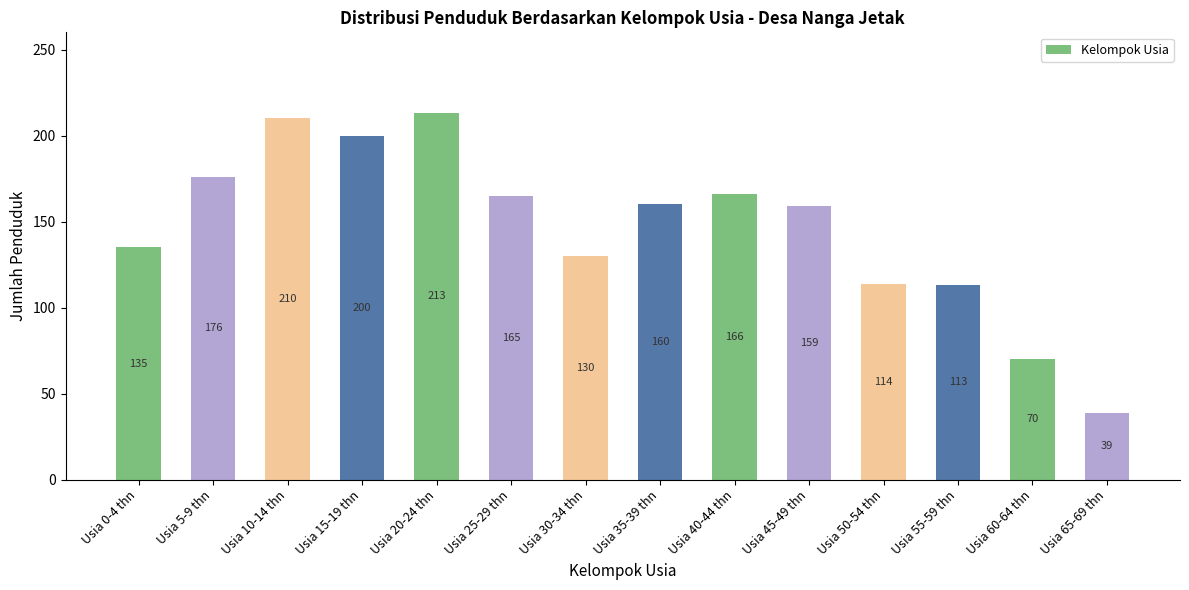

At which category does the chart reach its peak across all series?

Usia 20-24 thn